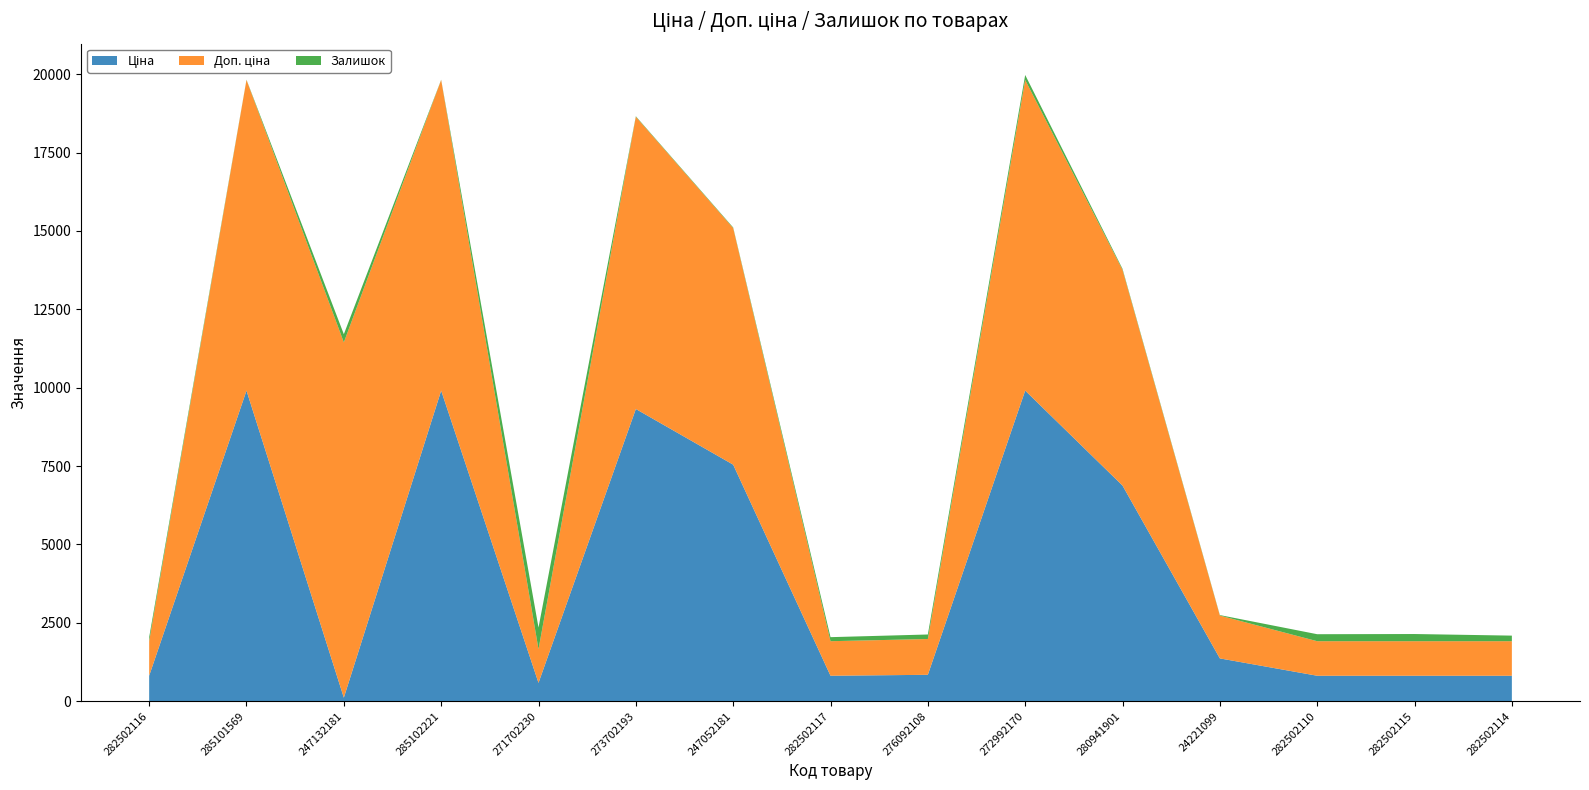

Reading right to left, what are all the values shown in this chart?

Ціна: 813.0	813.0	813.0	1366.3	6879.5	9908.5	842.8	813.0	7545.9	9321.4	586.0	9908.5	113.3	9908.5	813.0
Доп. ціна: 1101.8	1101.8	1101.8	1366.0	6879.5	9908.5	1142.1	1101.8	7545.9	9321.4	1074.5	9908.5	11334.0	9908.5	1101.8
Залишок: 178.0	229.0	223.0	16.0	33.0	159.0	144.0	129.0	20.0	17.0	690.0	7.0	260.0	8.0	125.0